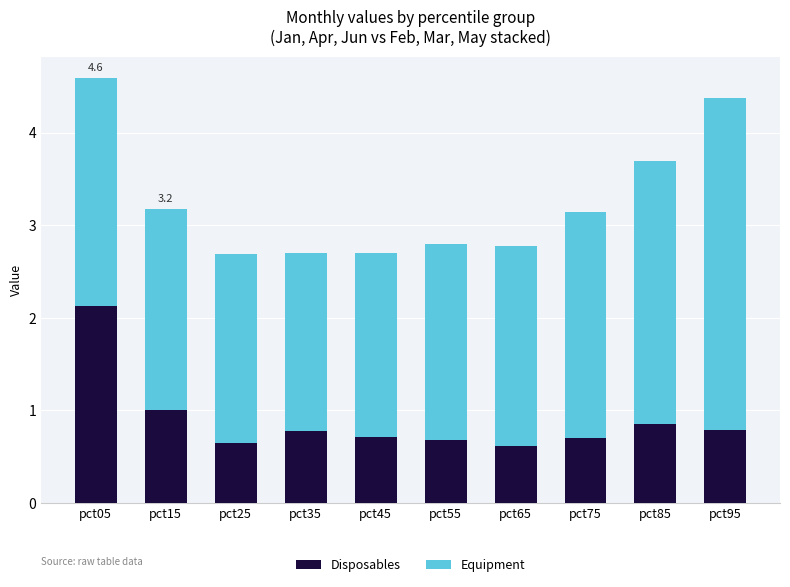

What is the difference between the Disposables values at pct35 and pct25?

0.1